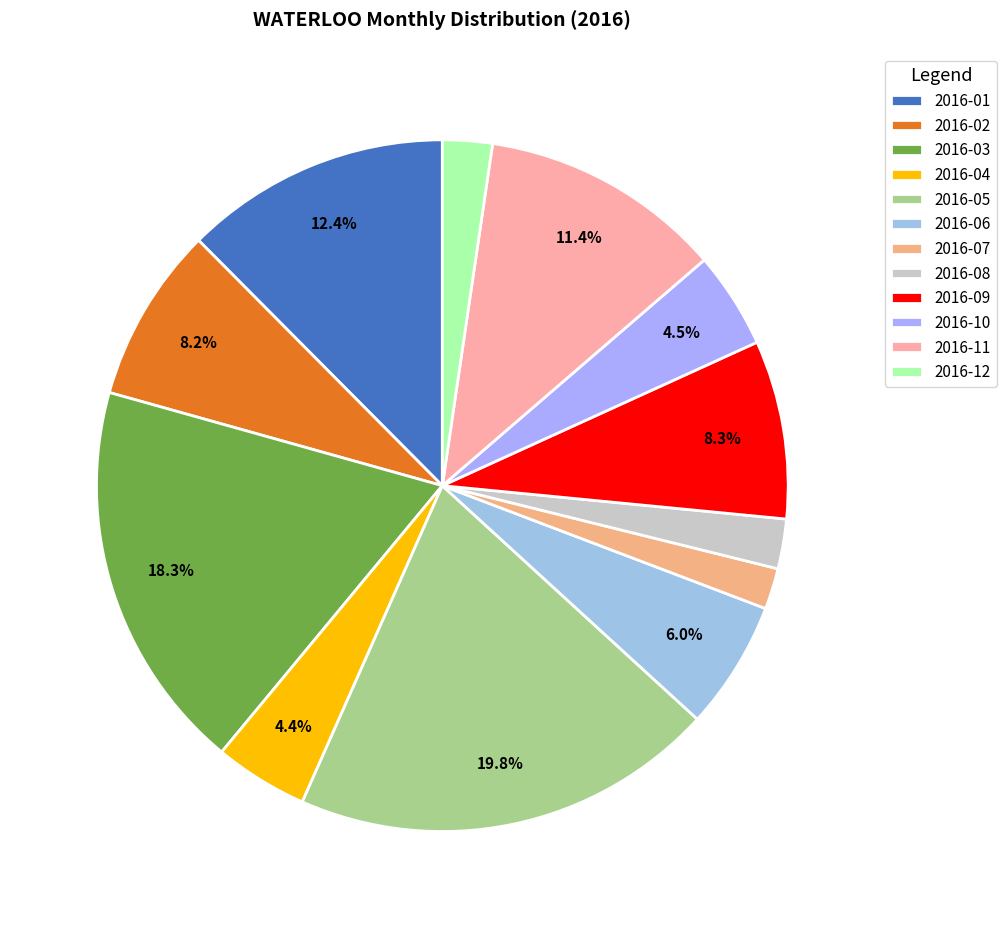

Is it true that 2016-07 is 11% of the pie?

False